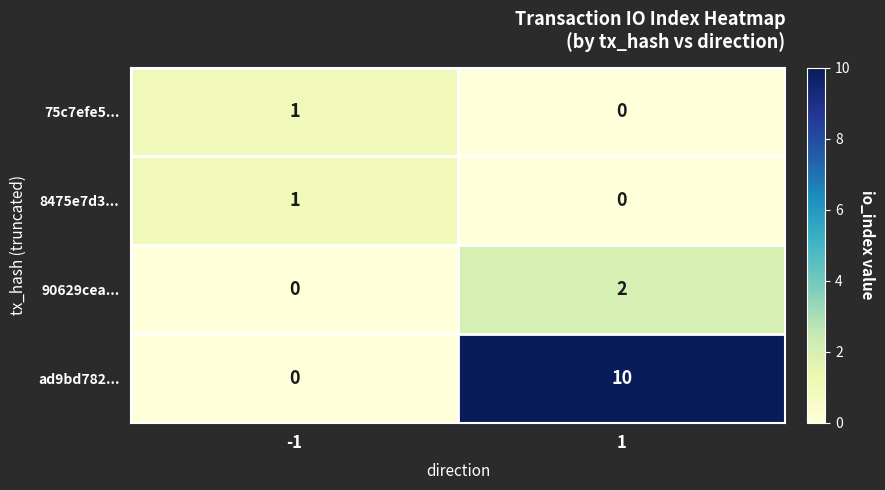

What is the difference between the highest and lowest values at -1?

1